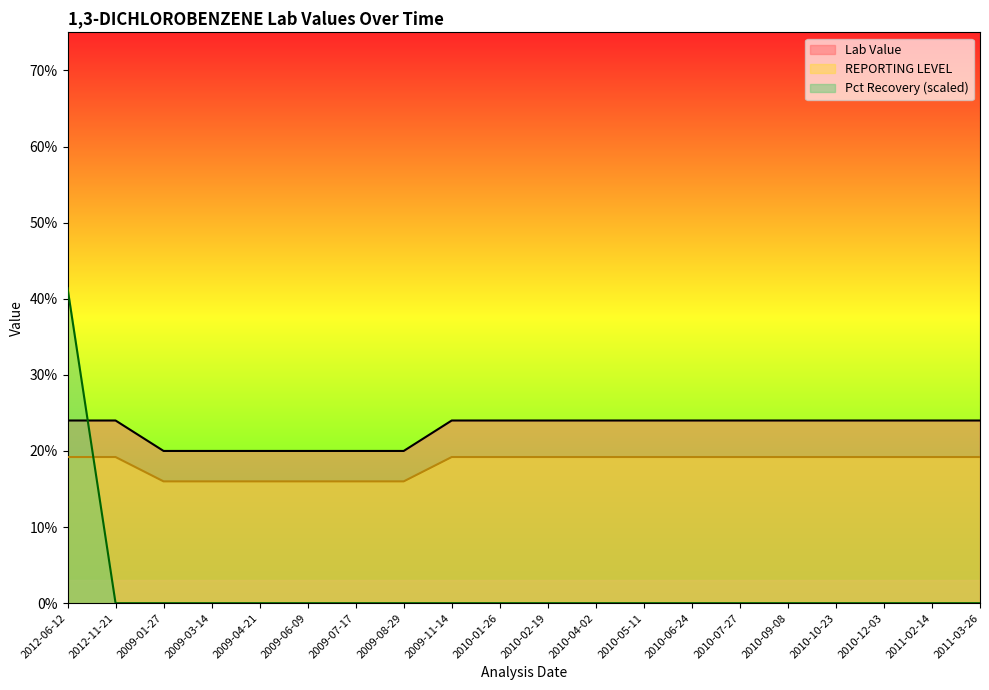

Does the chart have visible grid lines?

No